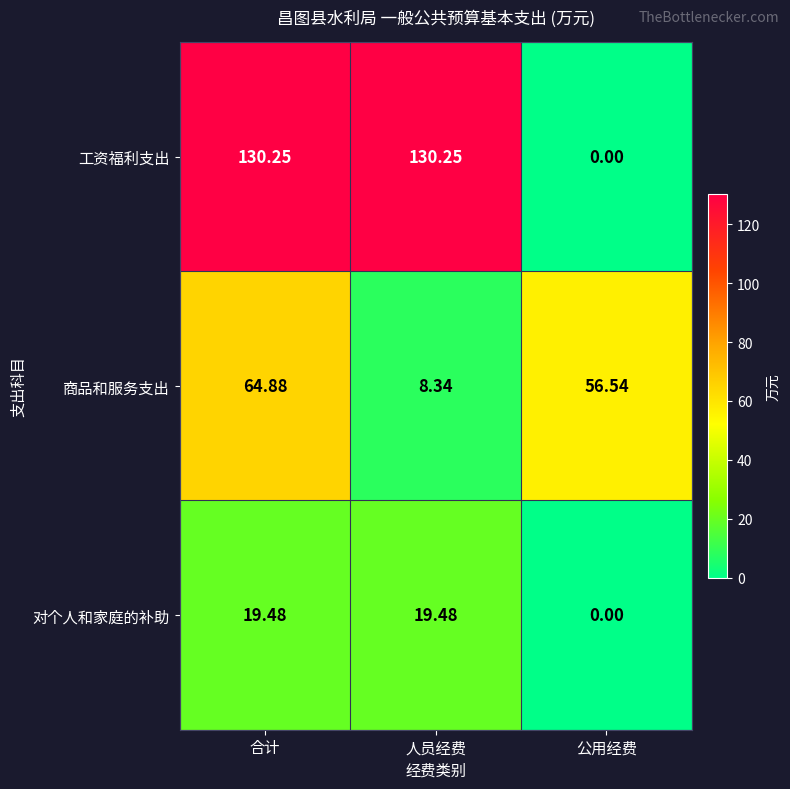

Which series changed the most between 合计 and 人员经费?

商品和服务支出